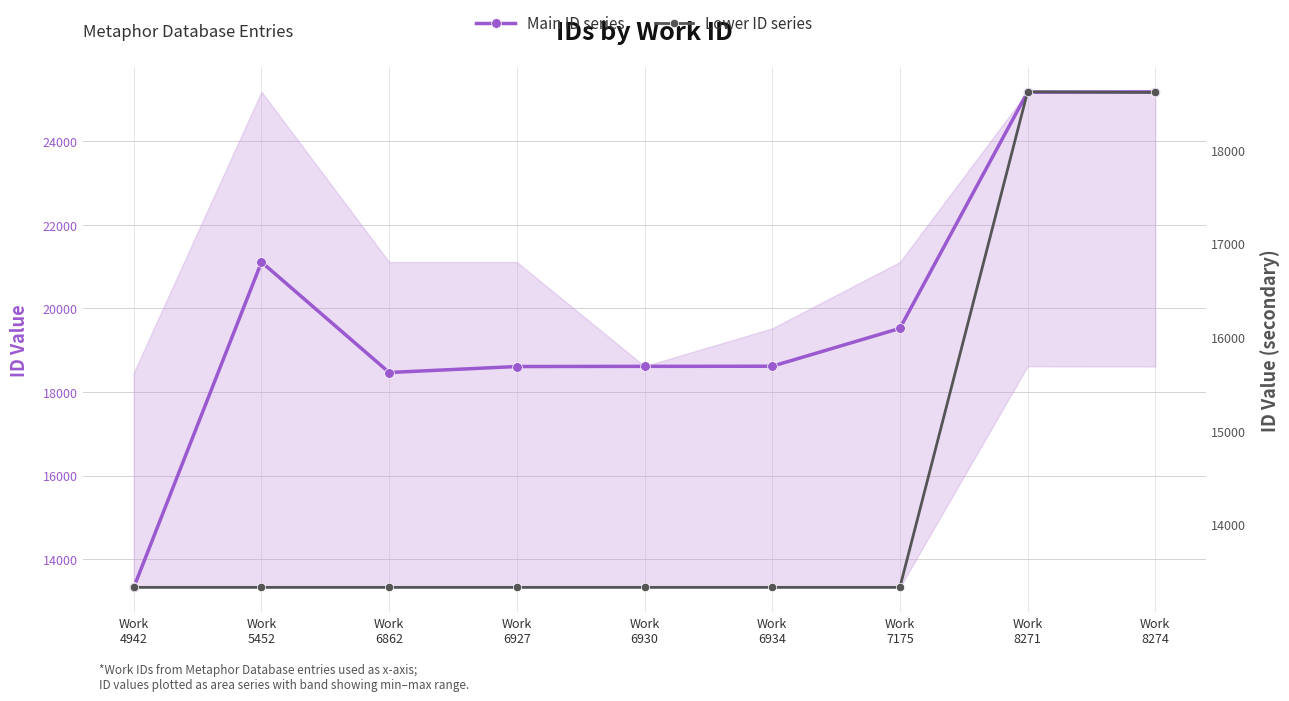

What is the difference between the Lower ID series values at Work
5452 and Work
8271?

5288